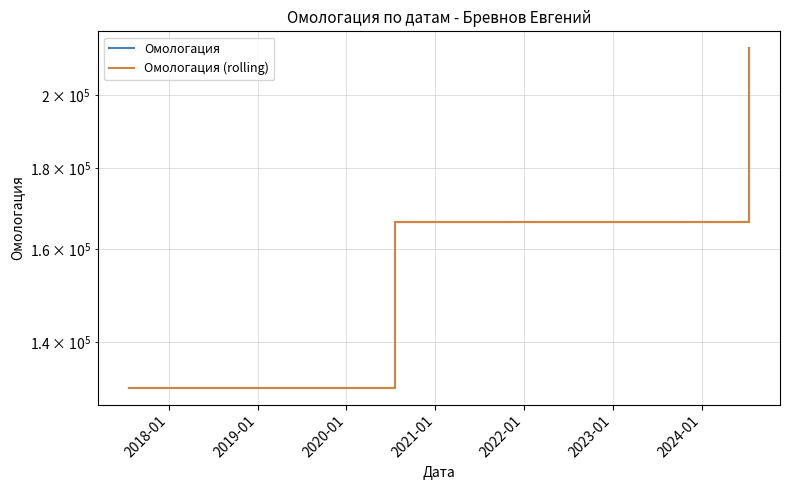

What is the maximum value shown in the chart?

213975